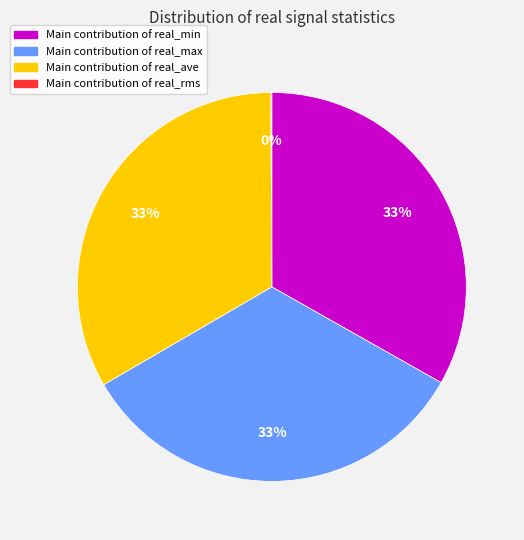

Does any single category account for the majority?

No